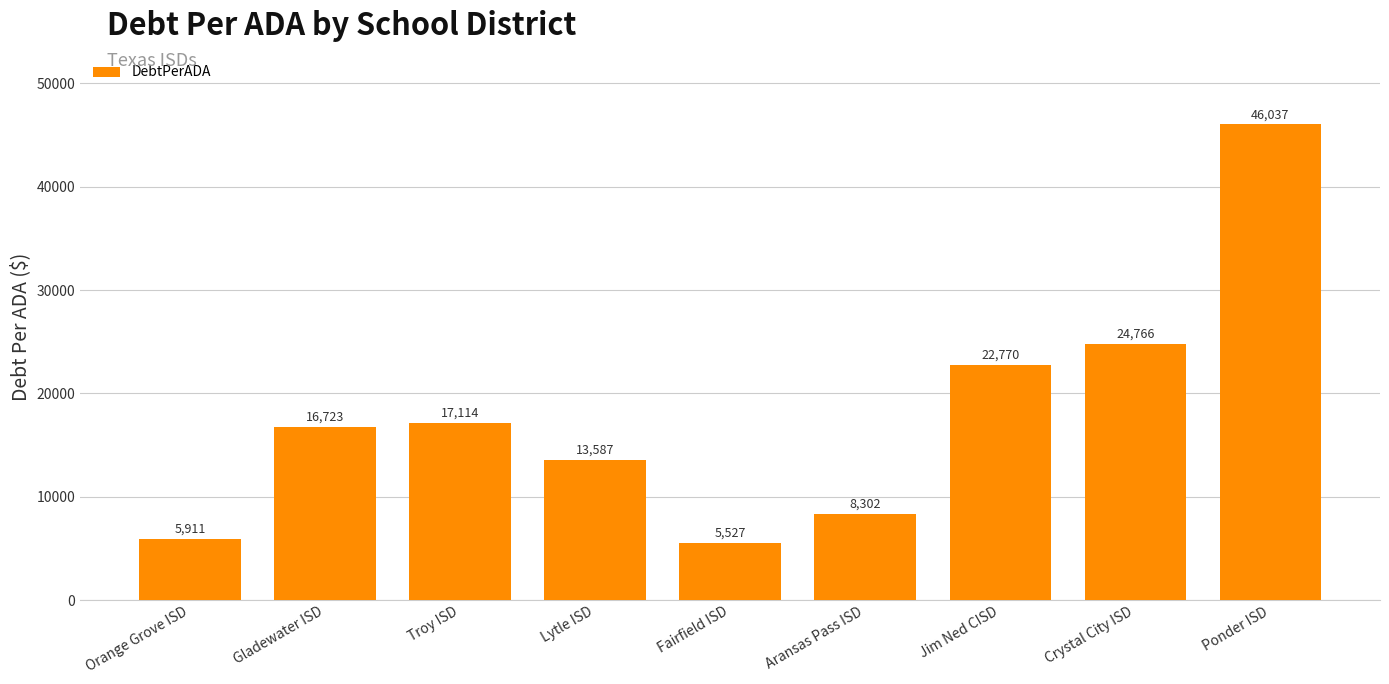

What is the ratio of the value at Fairfield ISD to the value at Gladewater ISD?

0.3